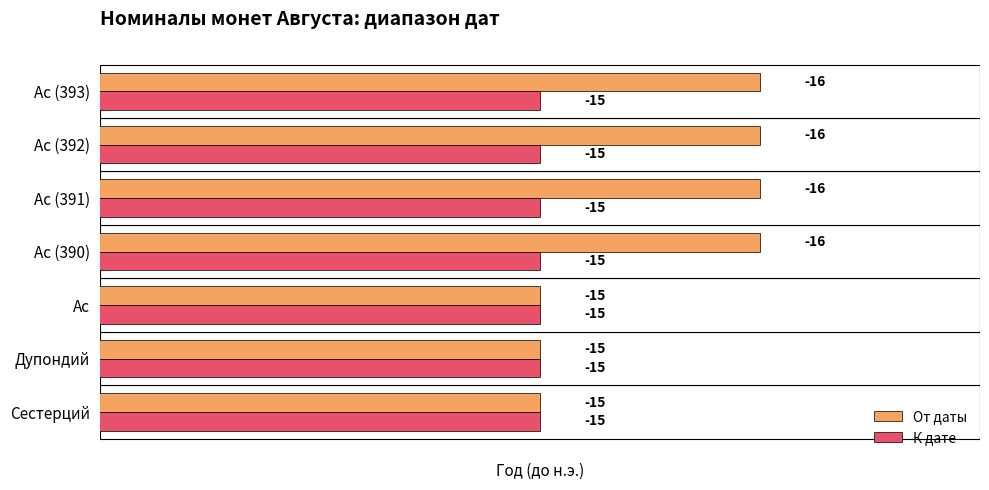

What is the sum of the От даты values at Сестерций and Ас (393)?

-31